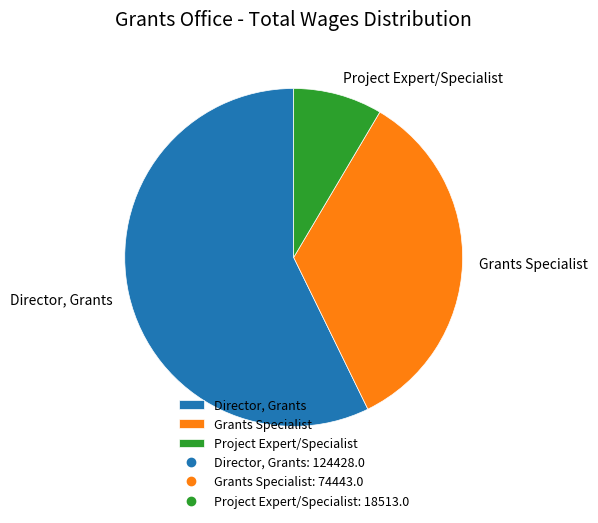

Is the sum of Project Expert/Specialist and Director, Grants greater than half?

Yes